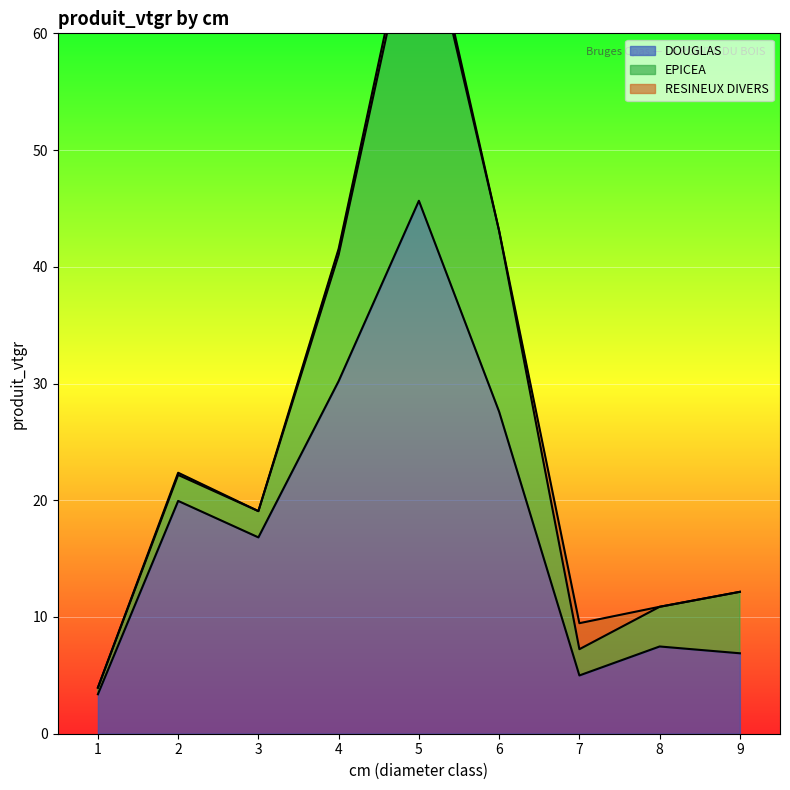

True or false: EPICEA and DOUGLAS cross at least once.

False